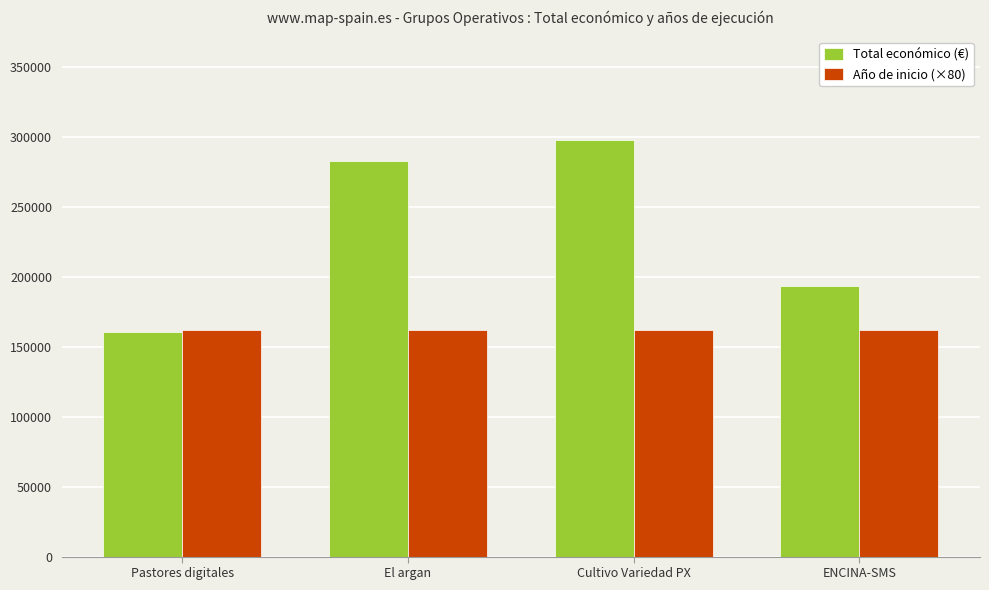

How many distinct data groups are displayed?

2